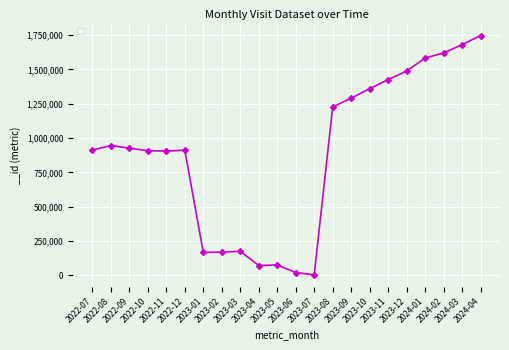

What is the greatest value displayed?

1746990